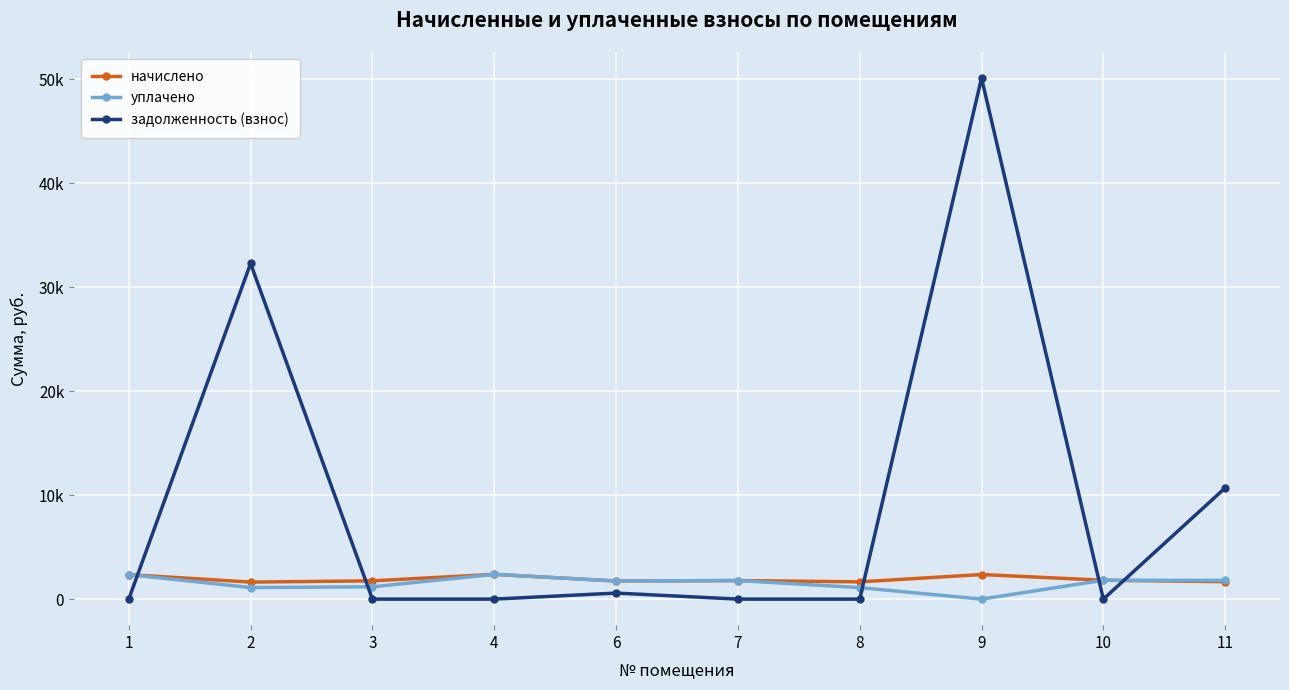

After their last crossing, which series has the higher values: уплачено or задолженность (взнос)?

задолженность (взнос)